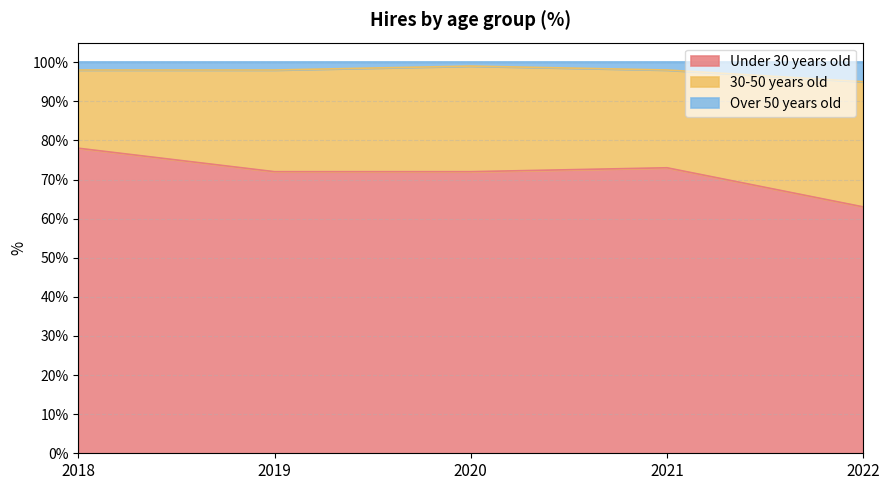

True or false: Under 30 years old has a value of 43 at 2019.

False